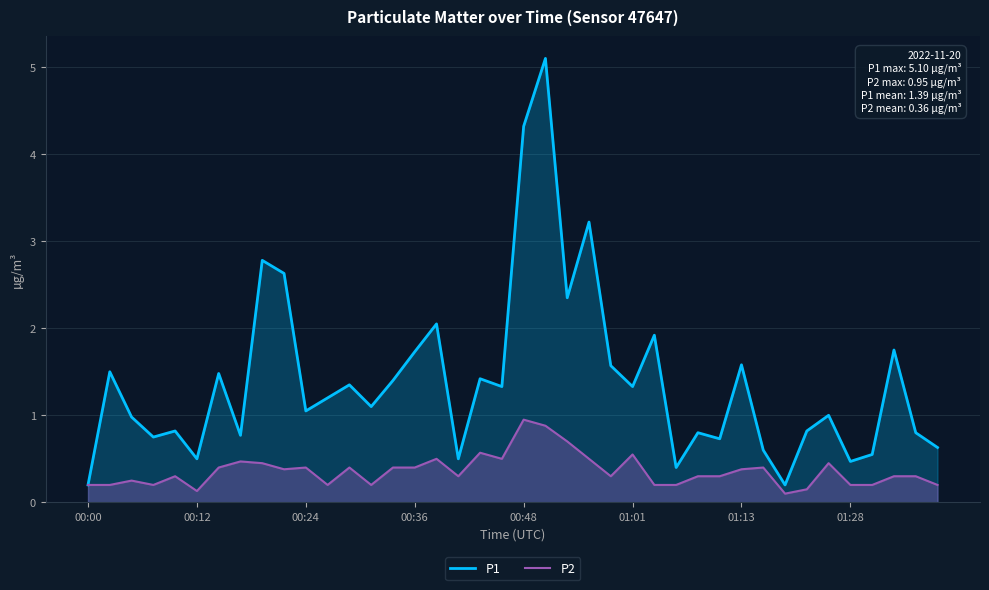

At 36, list the series in order from smallest to largest.

P2, P1